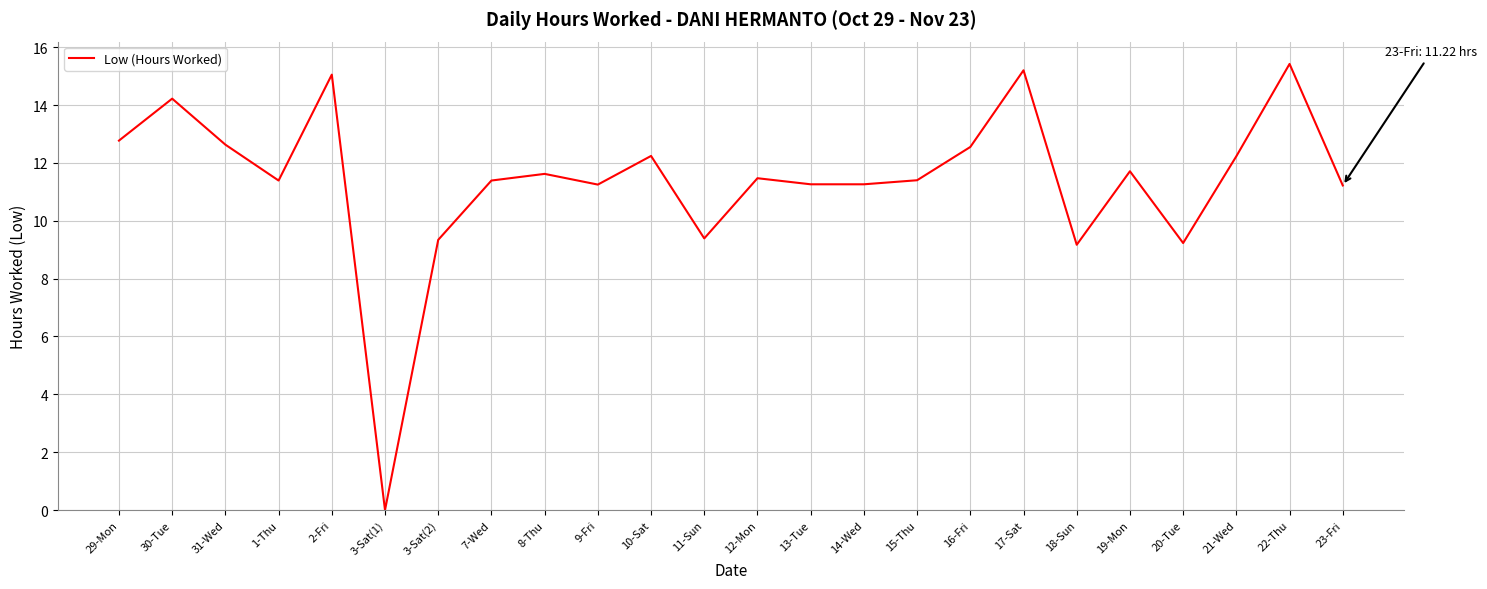

At which category does the chart reach its peak across all series?

22-Thu